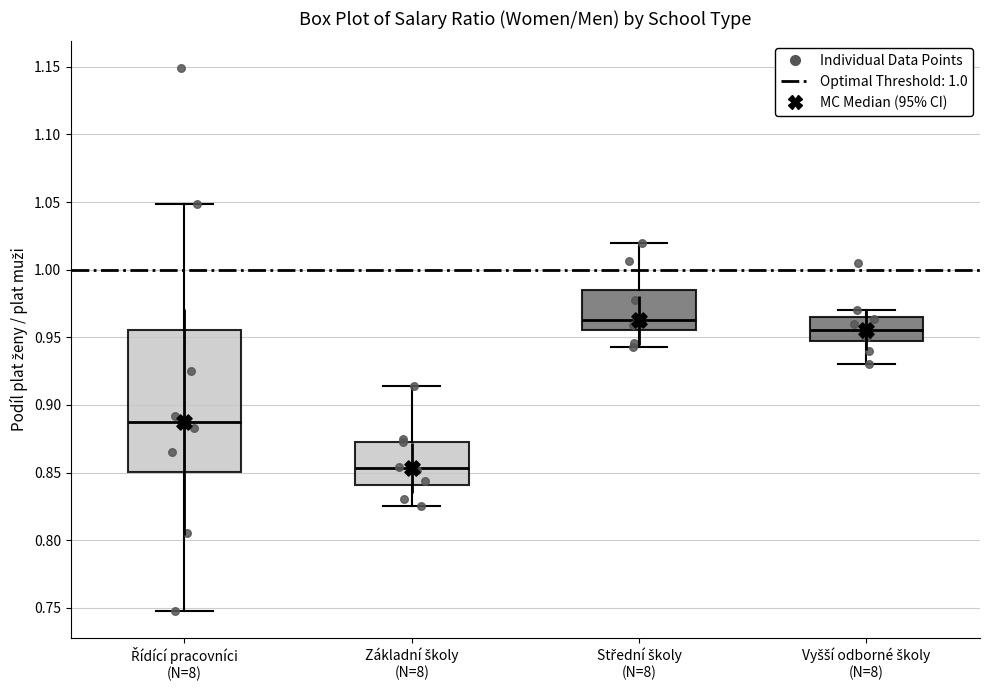

Which box is the tallest, from its lower edge to its upper edge?

Řídící pracovníci (N=8)